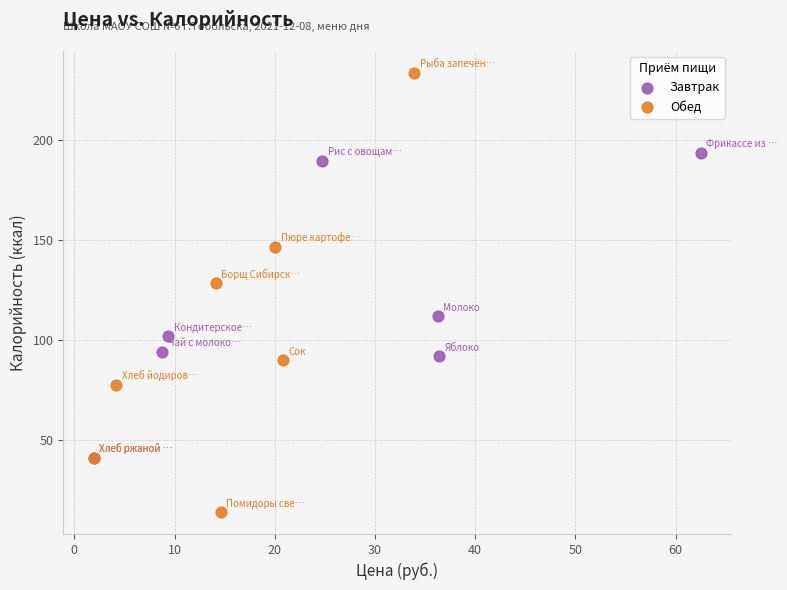

Which series has the widest spread of Y values?

Обед